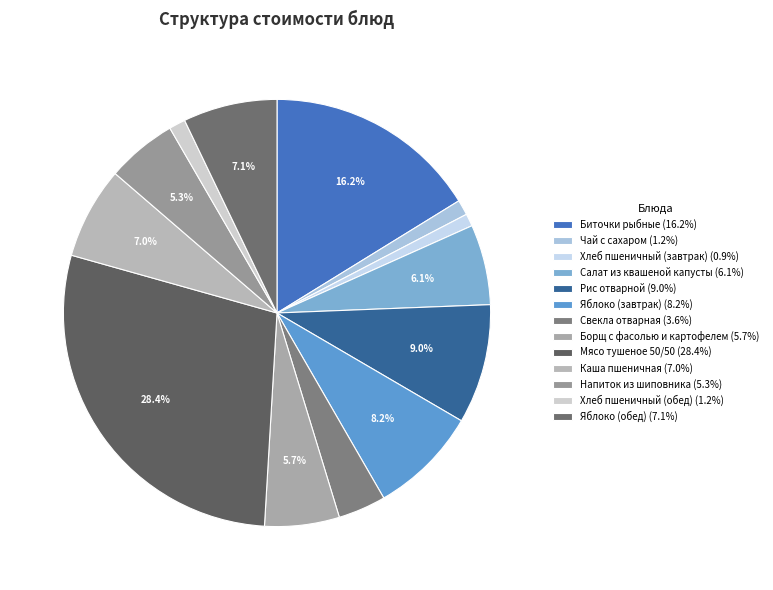

The Мясо тушеное 50/50 slice represents 19% of the pie. True or false?

False